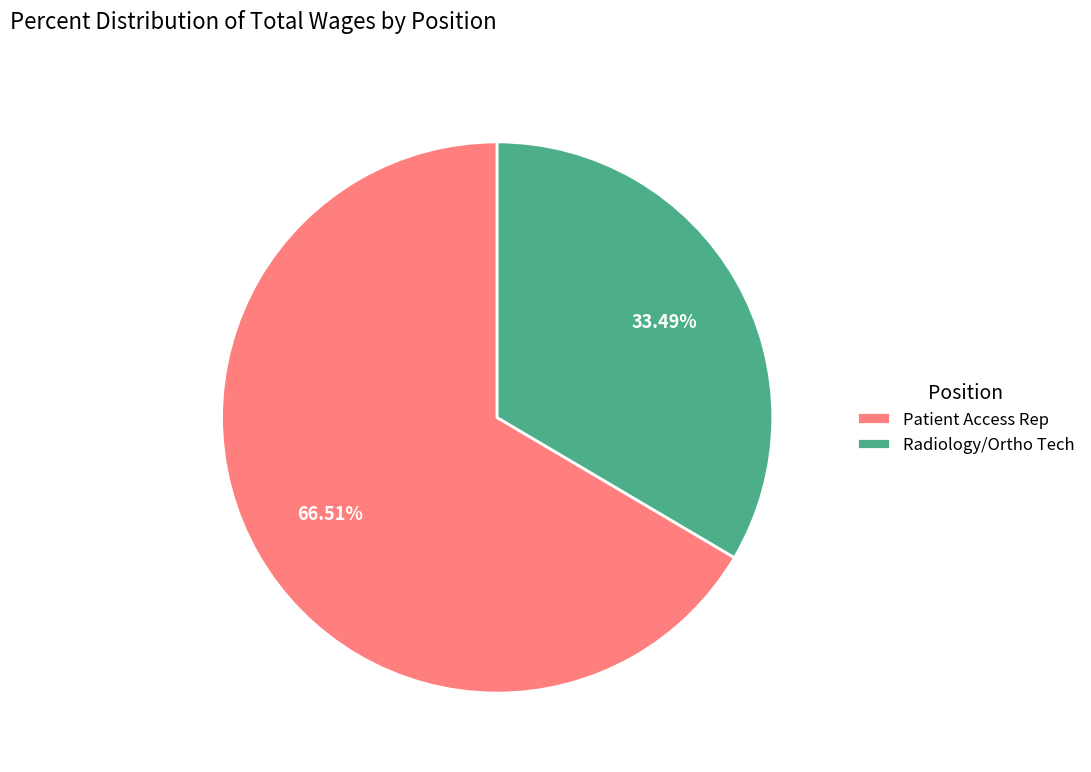

Does Radiology/Ortho Tech represent more than half of the total?

No